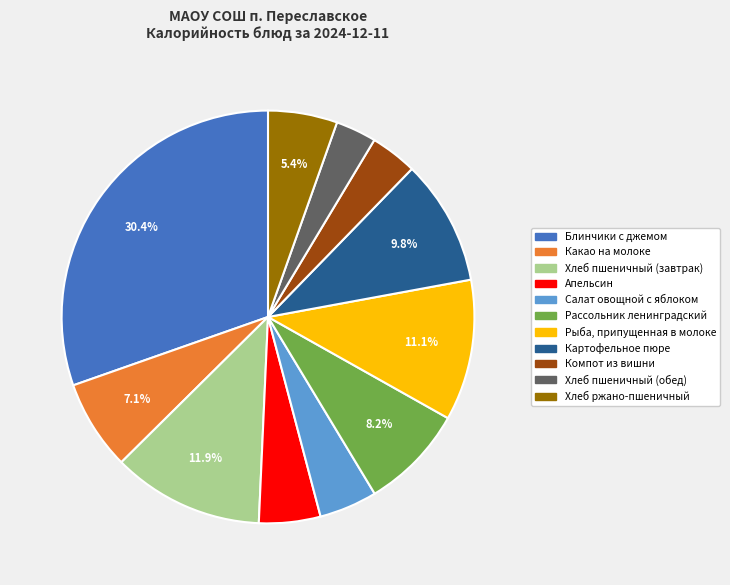

To the nearest percent, what portion does Хлеб ржано-пшеничный represent?

5%